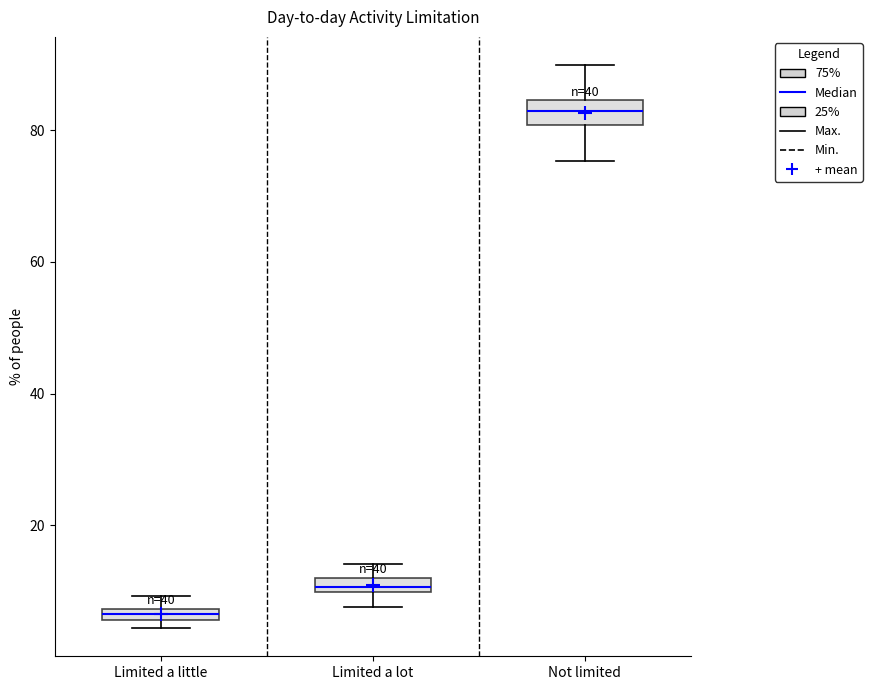

Which box has the lowest median line?

Limited a little